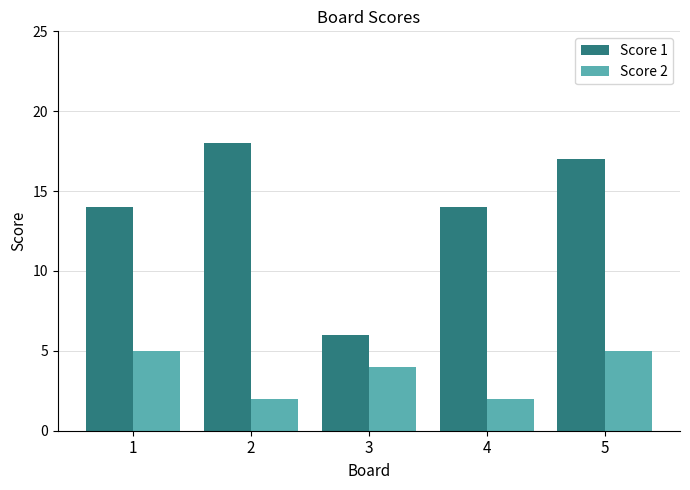

Rank the series by their average value, from lowest to highest.

Score 2, Score 1